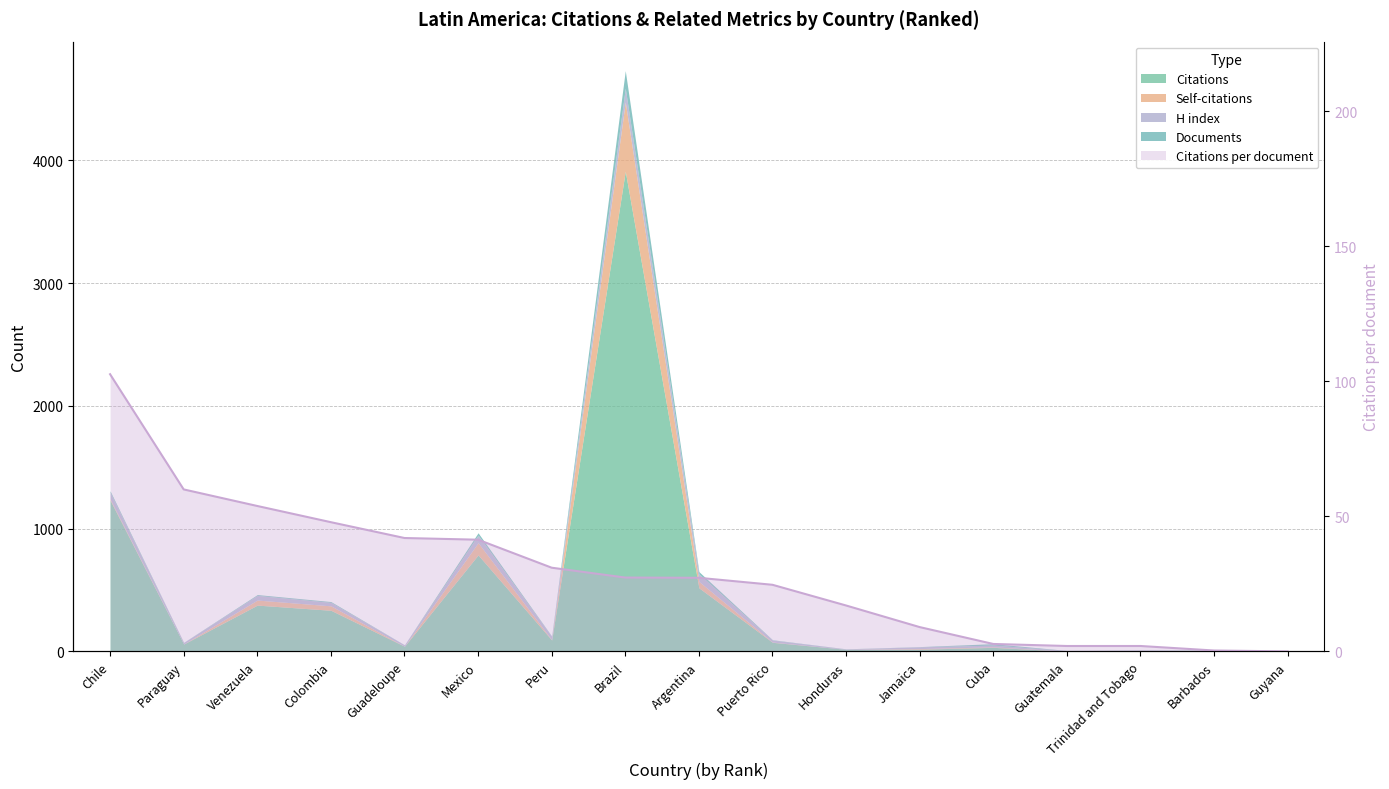

Reading left to right, what are all the values shown in this chart?

102.7	60.0	53.9	47.9	42.0	41.4	31.0	27.4	27.3	24.7	17.0	9.0	2.8	2.0	2.0	0.3	0.0